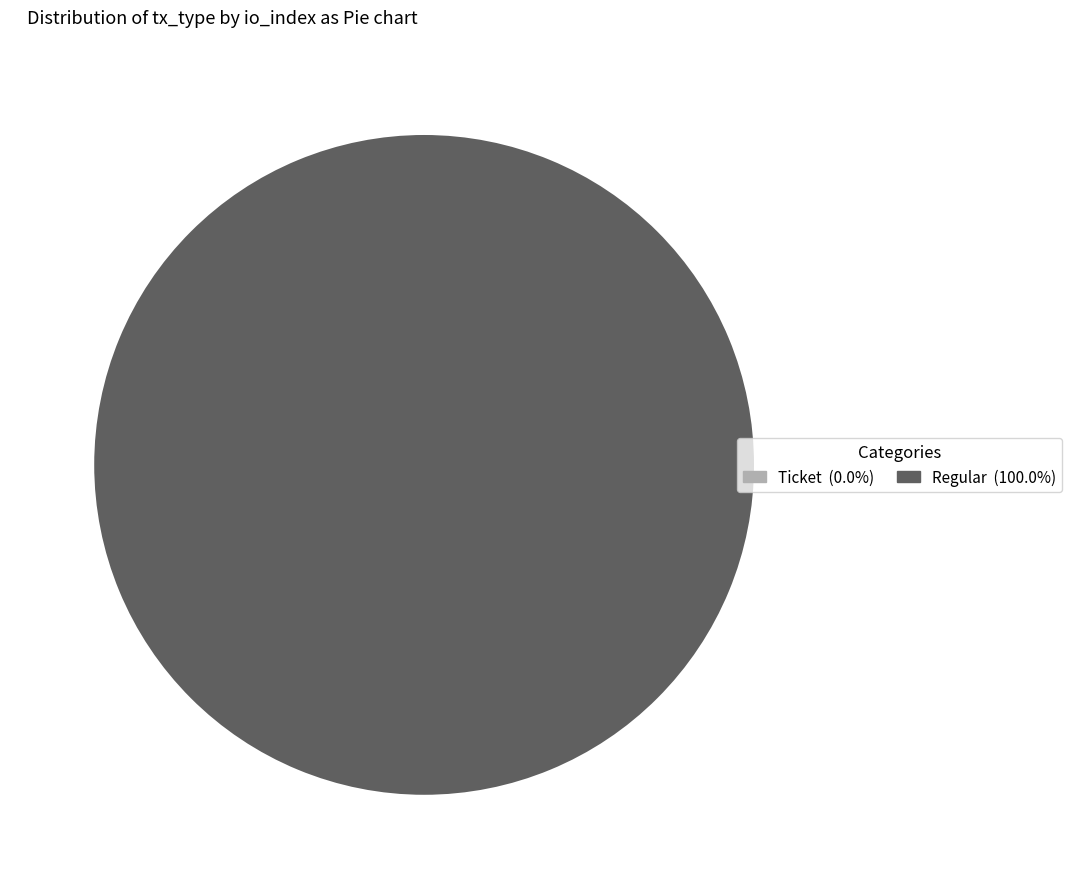

What is the majority slice?

Regular